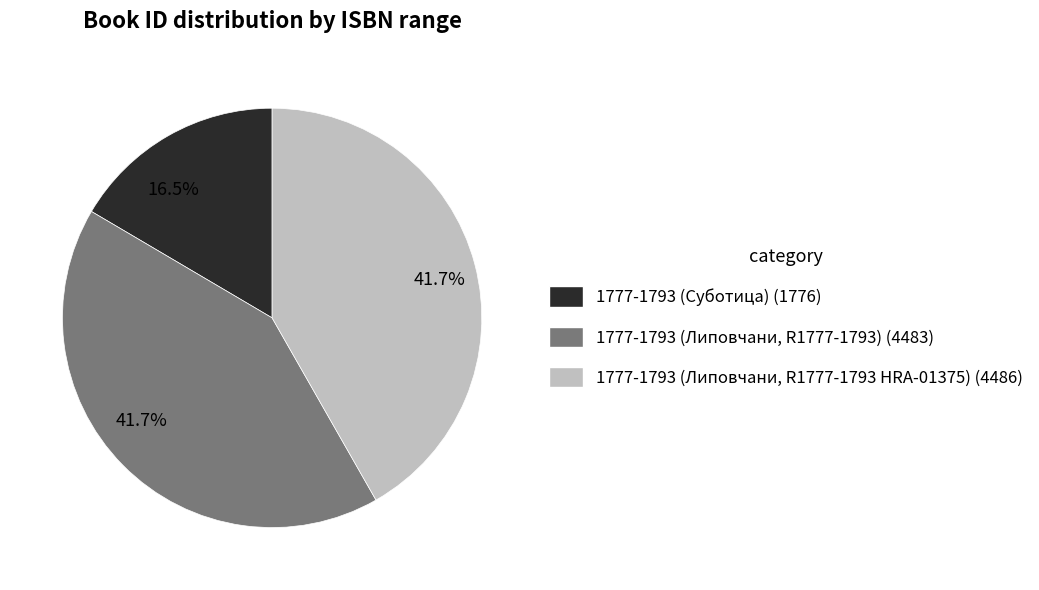

Count the number of slices in the pie.

3